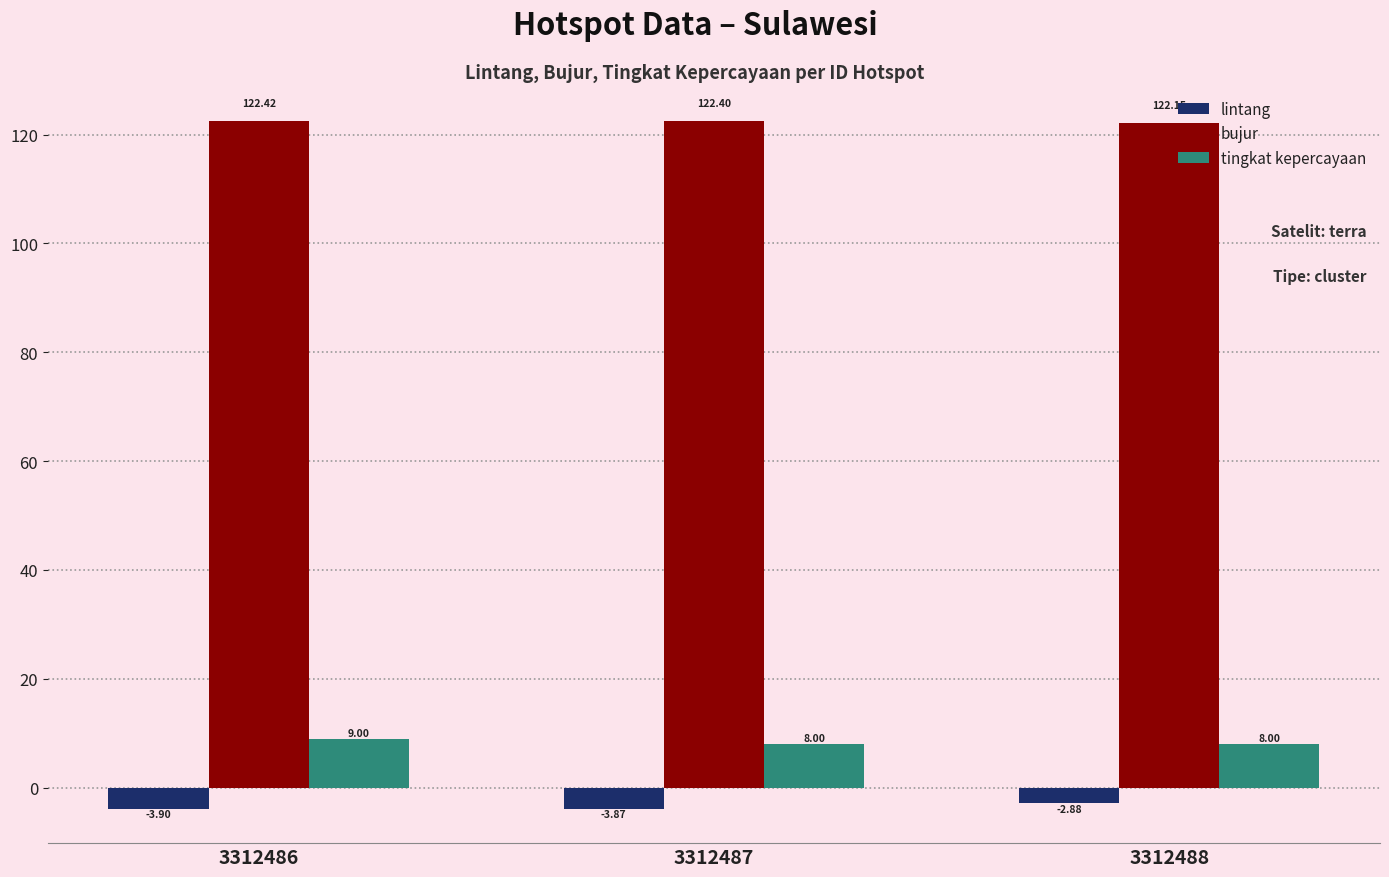

What is the value of the bujur bar at the 3rd from the left?

122.2